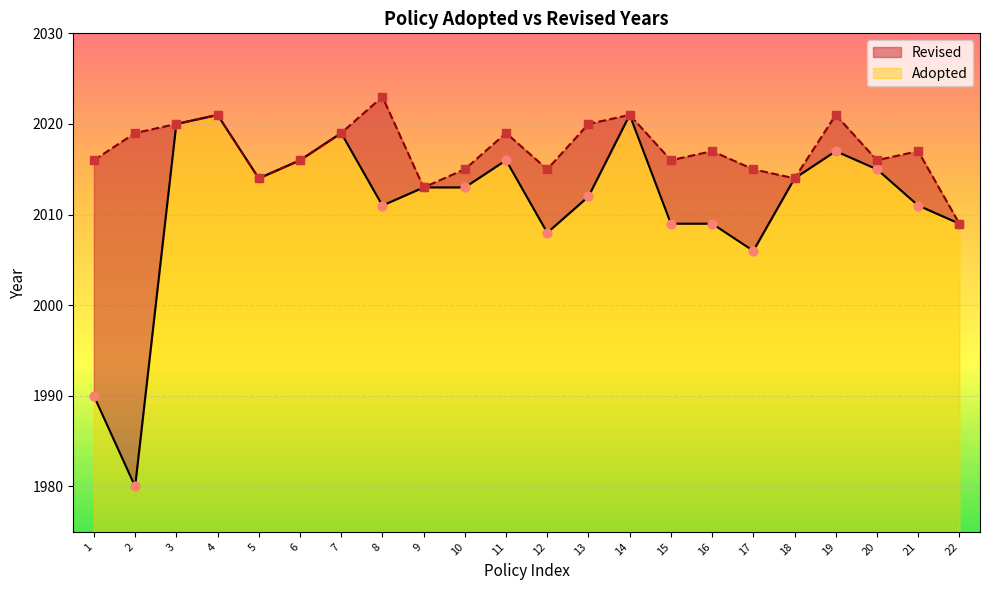

What is the change in value from 10 to 11?

+3